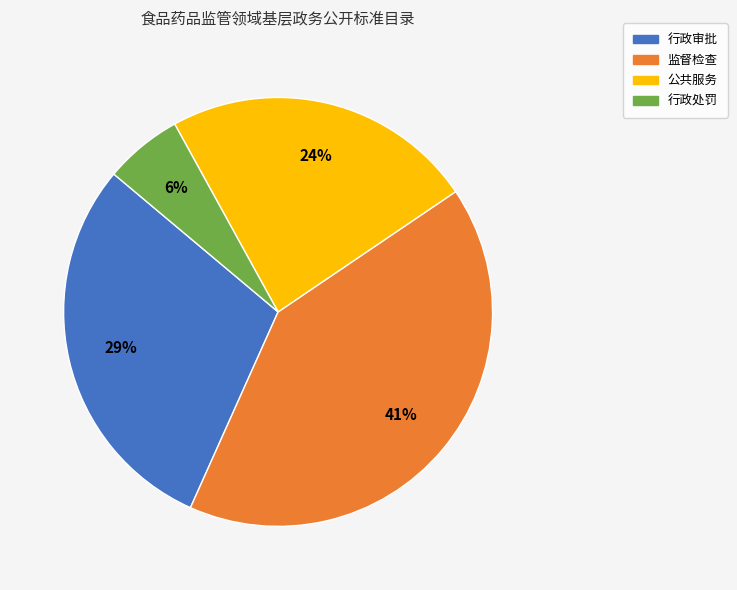

The 行政审批 slice represents 39% of the pie. True or false?

False